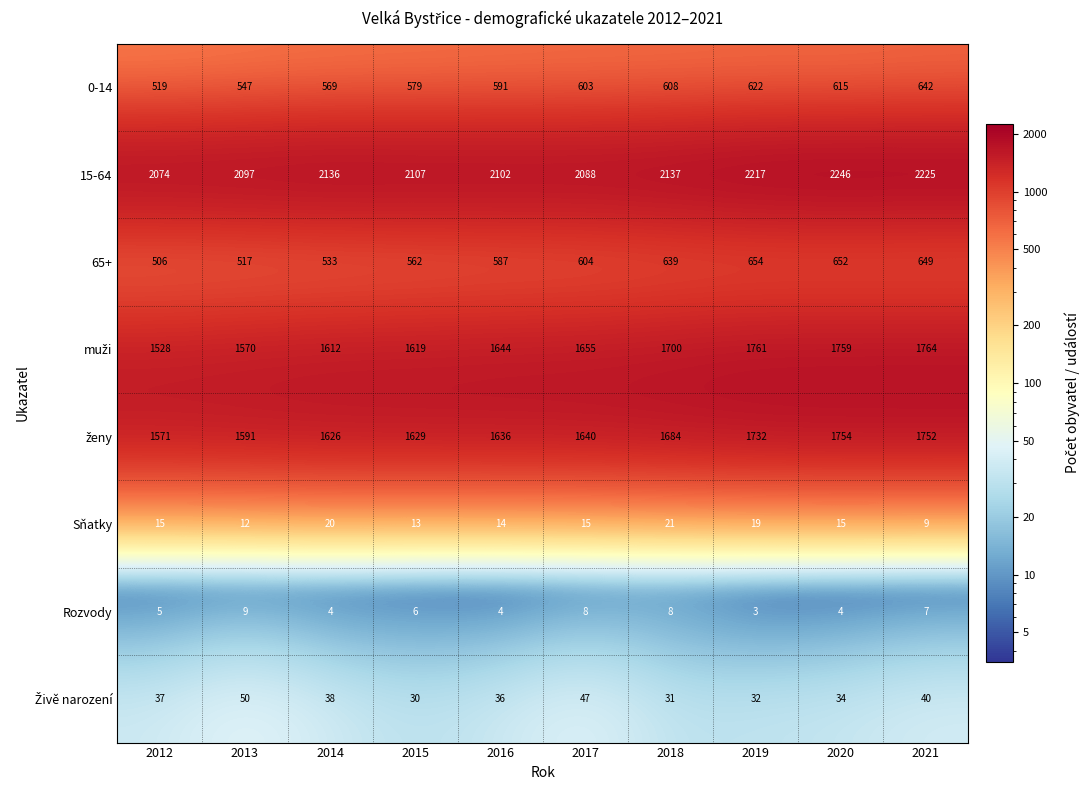

What is the sum of the 65+ values at 2012 and 2020?

1158